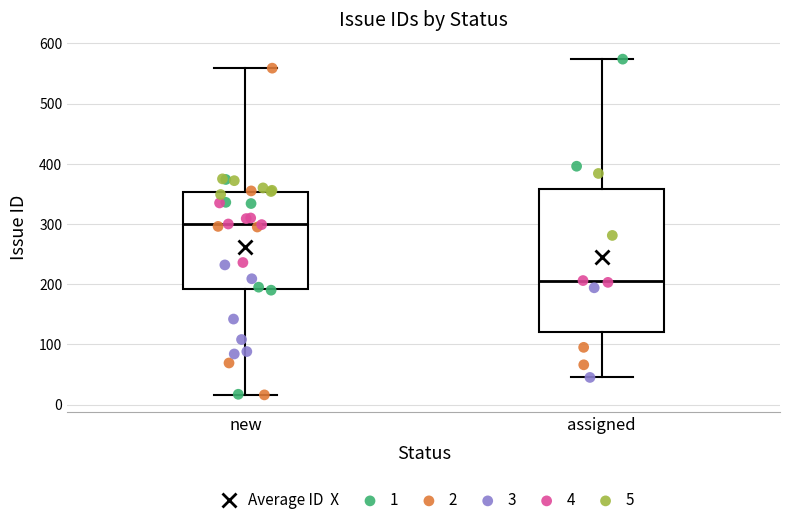

Which box has the highest median line?

new